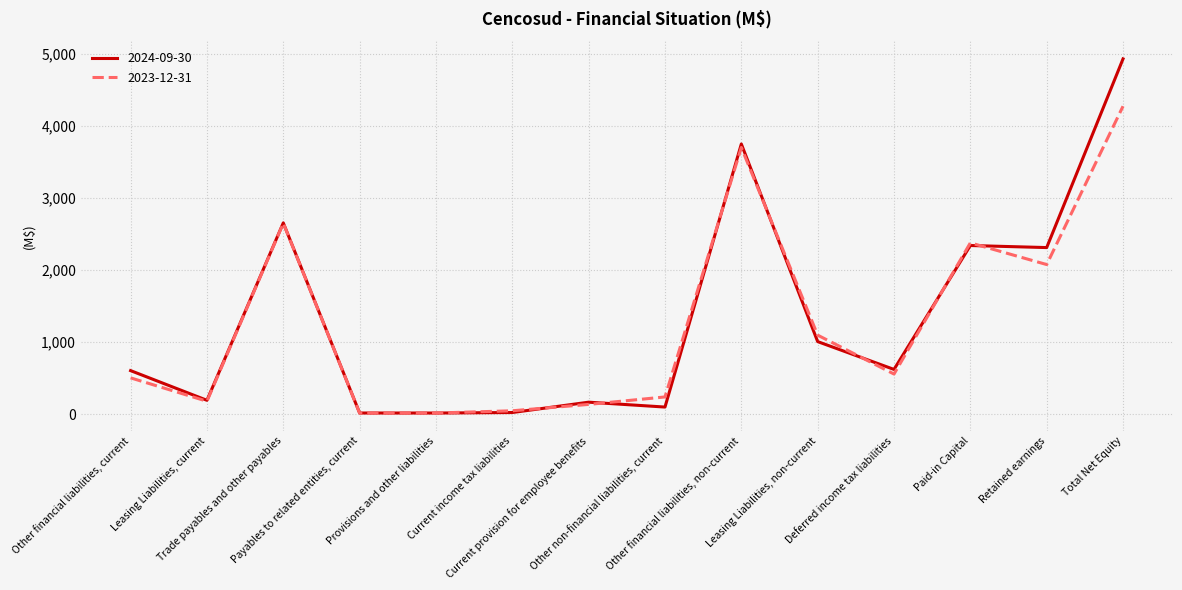

What is the difference between the maximum and minimum values in the 2023-12-31 series?

4261111090